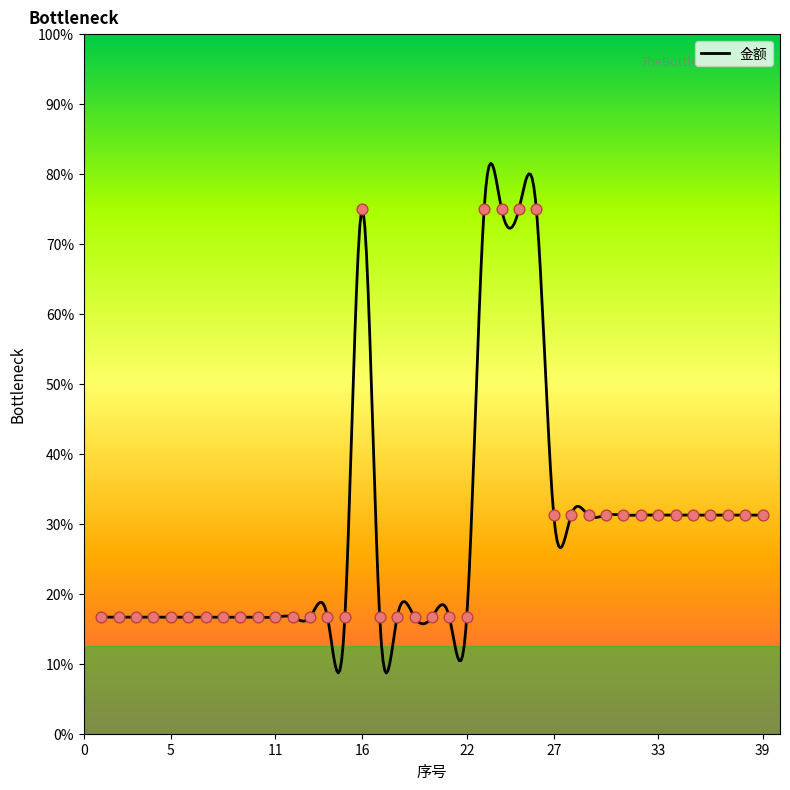

Approximately how many times larger is the value at 37 compared to 9?

1.9